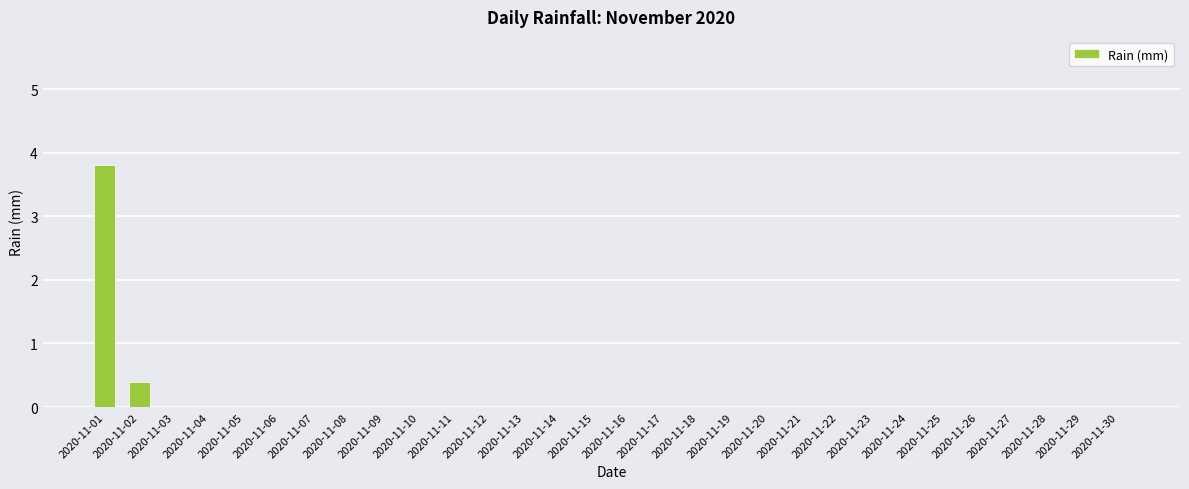

What is the greatest value displayed?

3.8